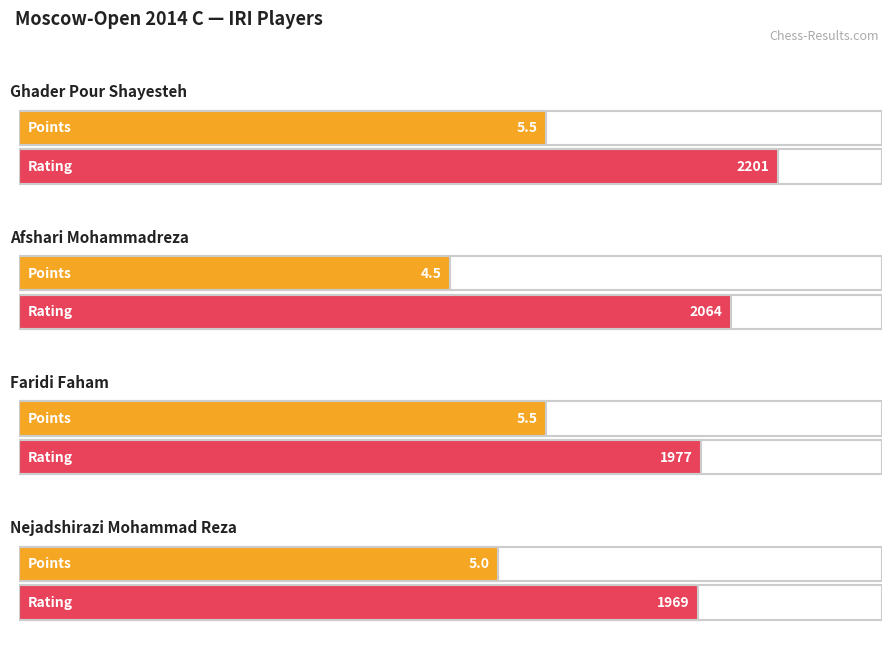

What is the difference between the highest and lowest values at Afshari Mohammadreza?

2059.5